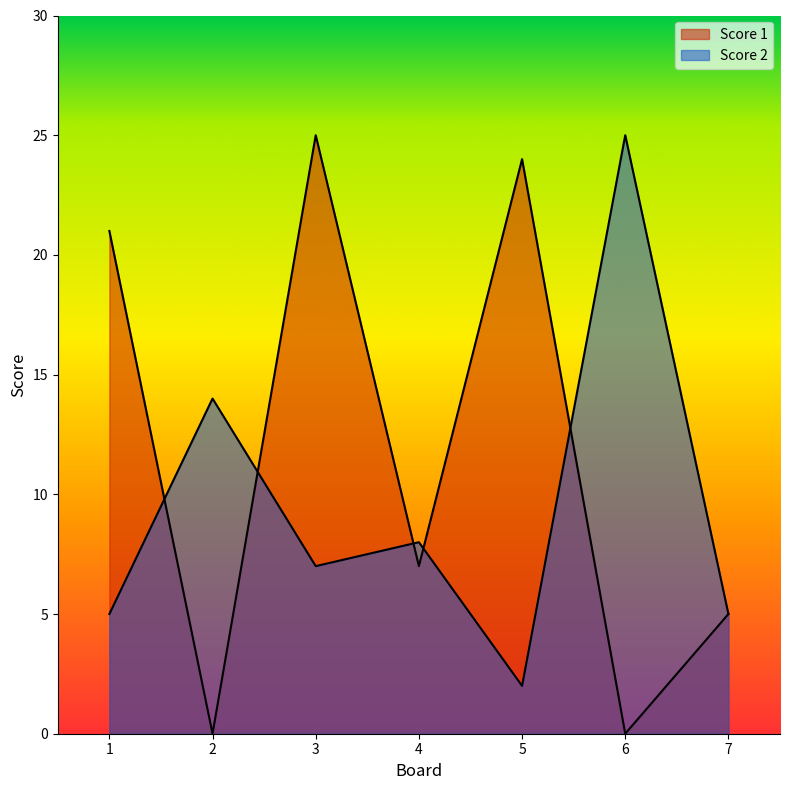

Does the chart display data point markers on the line(s)?

No